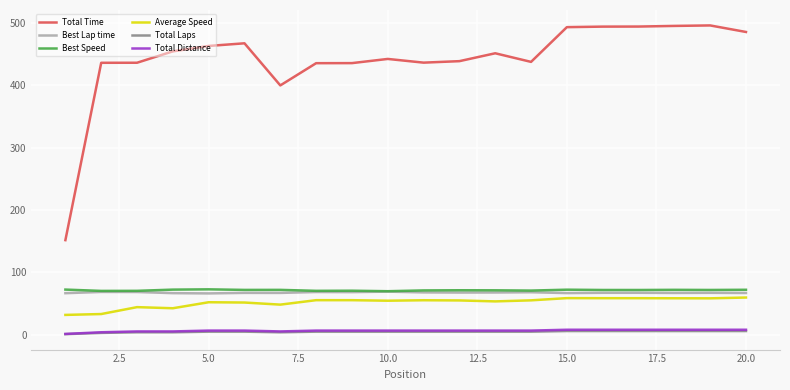

What is the average value of the Average Speed series?

52.0